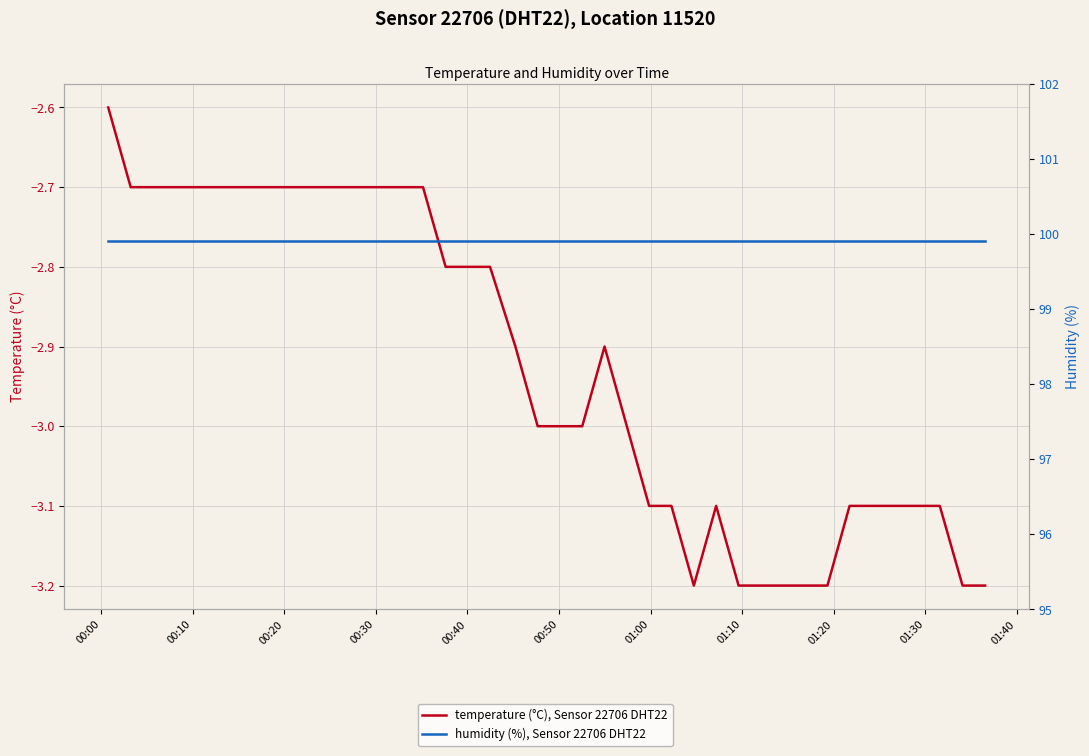

How many categories are shown in the chart?

40